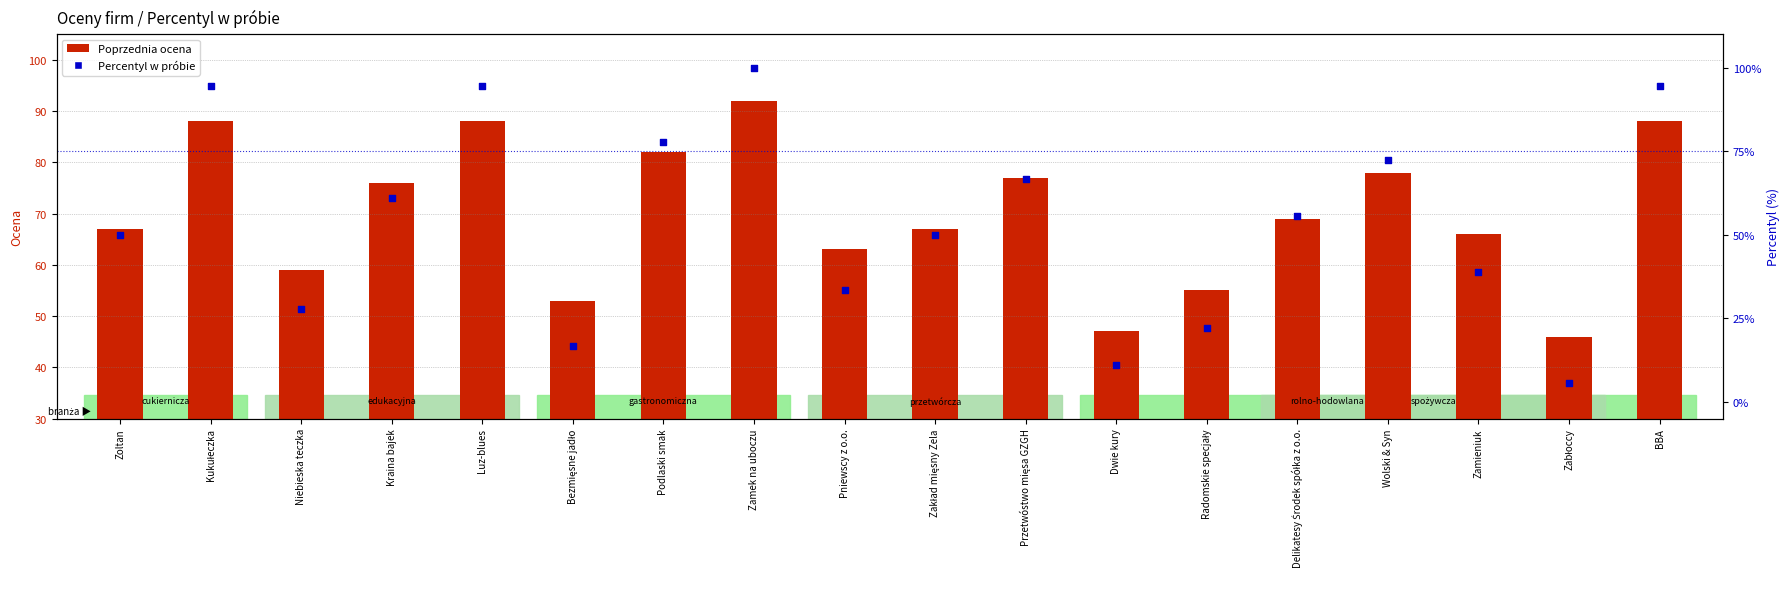

Is the value of Percentyl w próbie at Kukułeczka greater than the value of Poprzednia ocena at Kraina bajek?

Yes